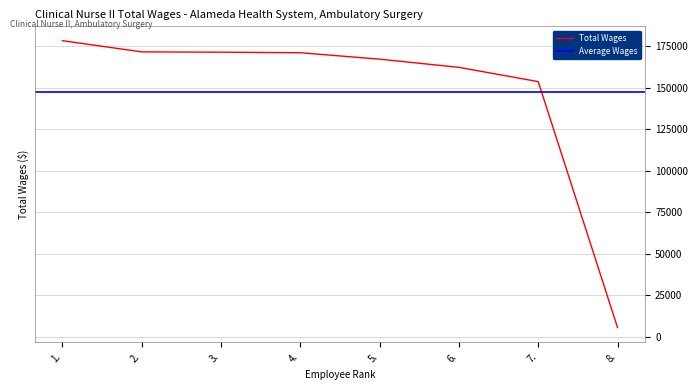

How many data points does each series have?

8